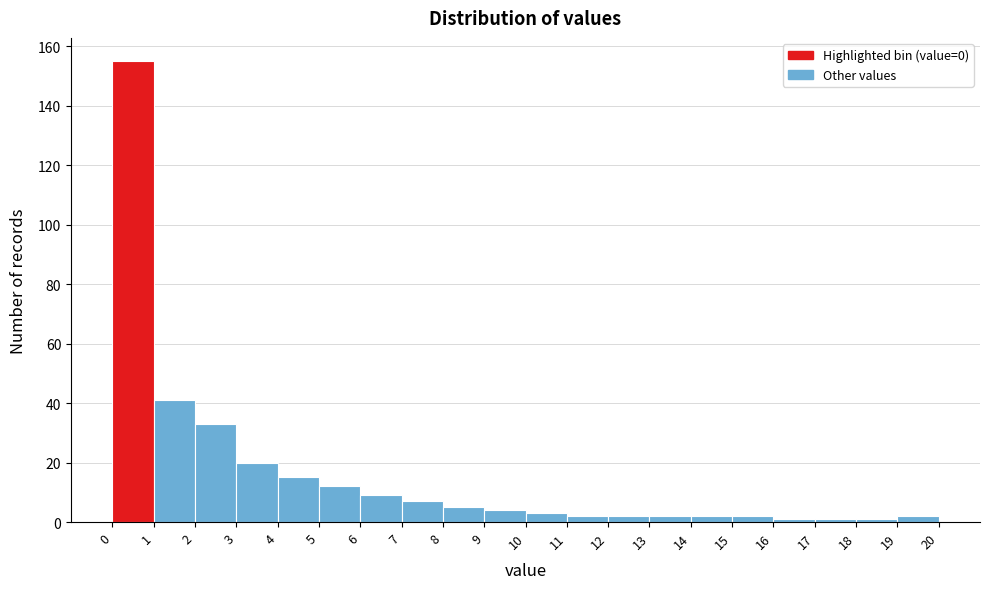

Reading left to right, transcribe this chart: for each bar, give the range it covers on the x-axis and its height. The values are not printed on the chart, so give them approximately, as read against the axis.

0 to 1: 156
1 to 2: 42
2 to 3: 34
3 to 4: 20
4 to 5: 16
5 to 6: 12
6 to 7: 10
7 to 8: 8
8 to 9: 6
9 to 10: 4
10 to 11: 4
11 to 12: 2
12 to 13: 2
13 to 14: 2
14 to 15: 2
15 to 16: 2
16 to 17: under 2
17 to 18: under 2
18 to 19: under 2
19 to 20: 2